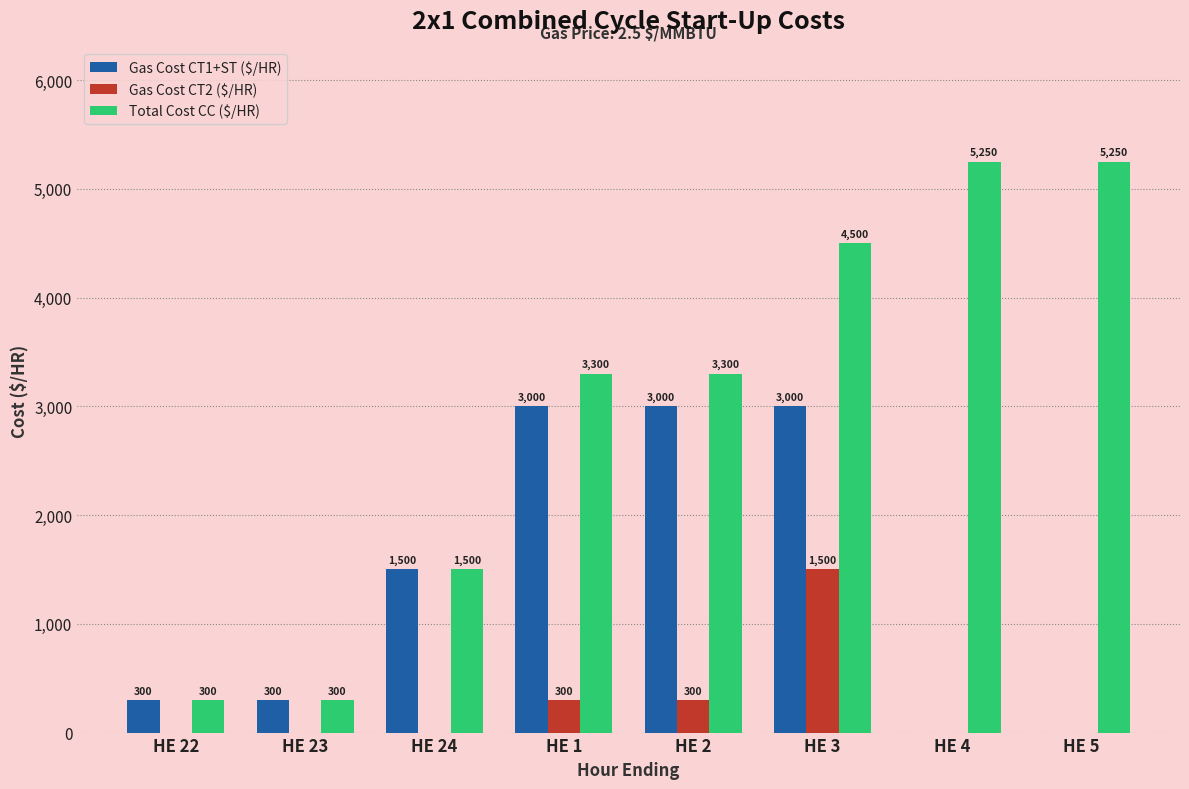

Which series has the widest spread of values?

Total Cost CC ($/HR)